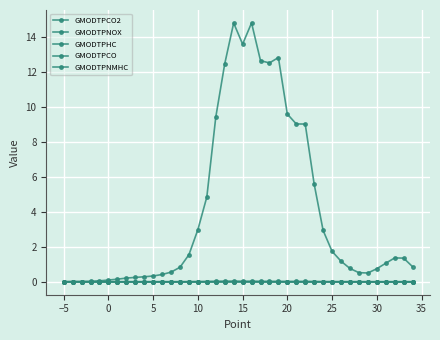

Which series has the largest total across all categories?

GMODTPCO2